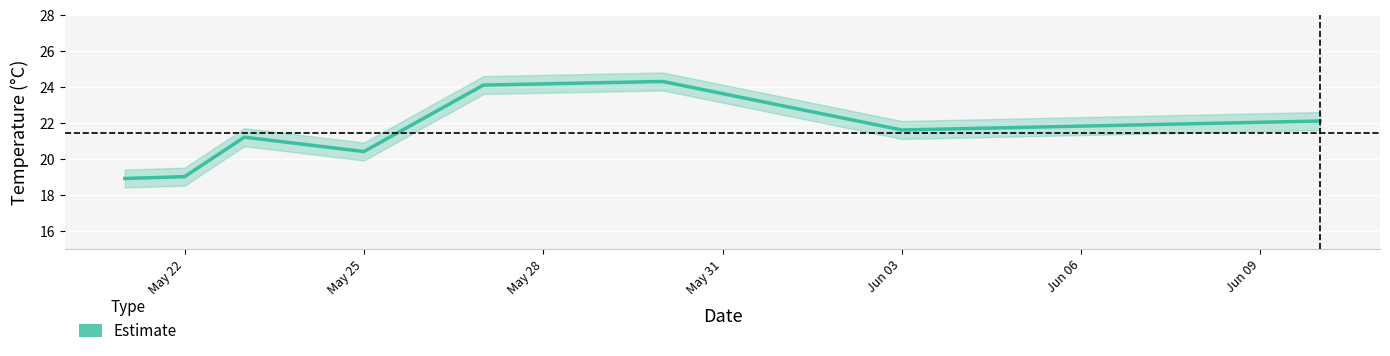

How many data points are less than 21?

3